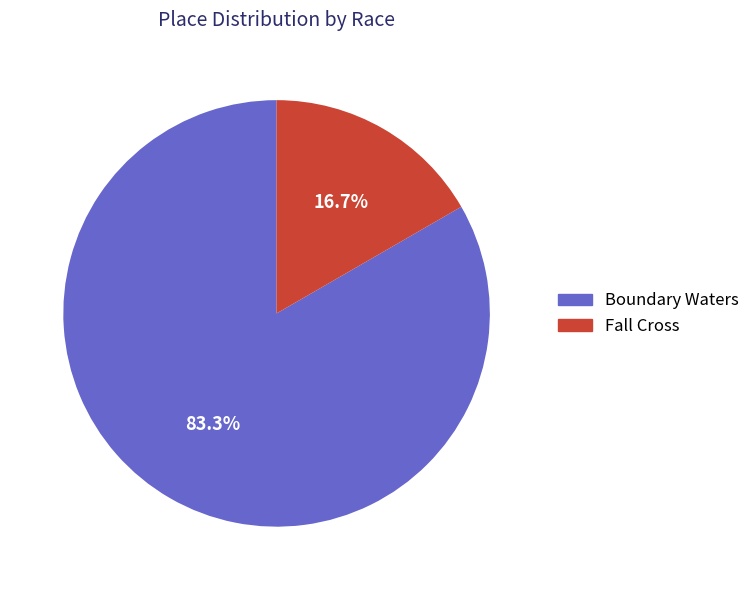

How many segments does this pie chart have?

2